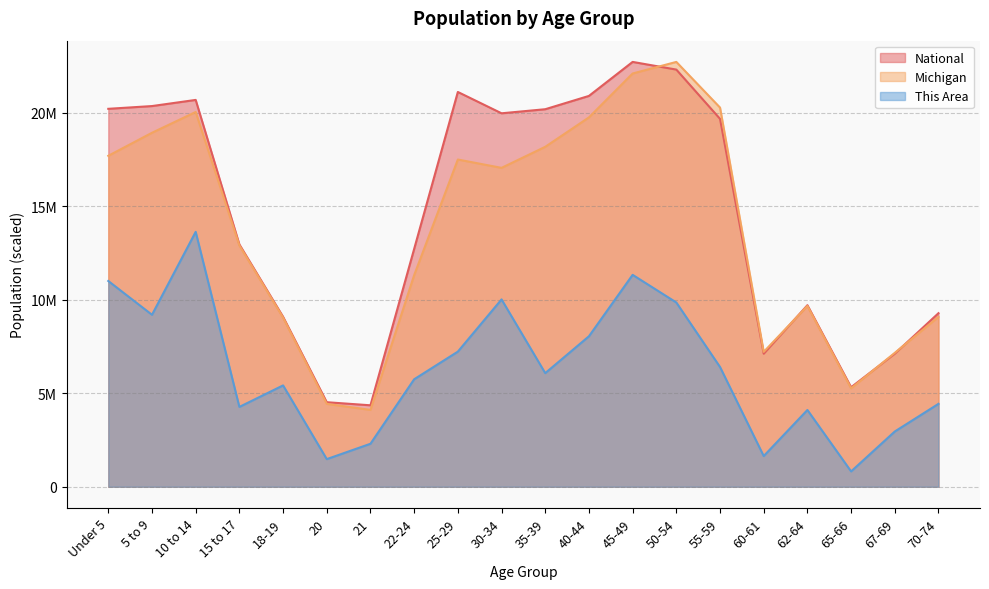

At which label is National closest to 13531442?

15 to 17